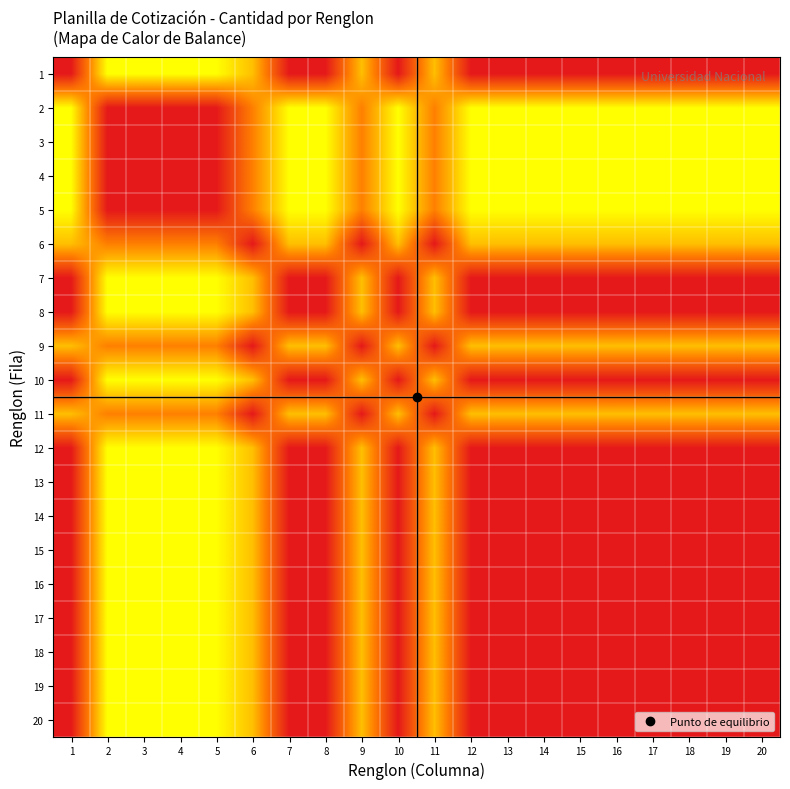

At how many categories does at least one series exceed 0?

20